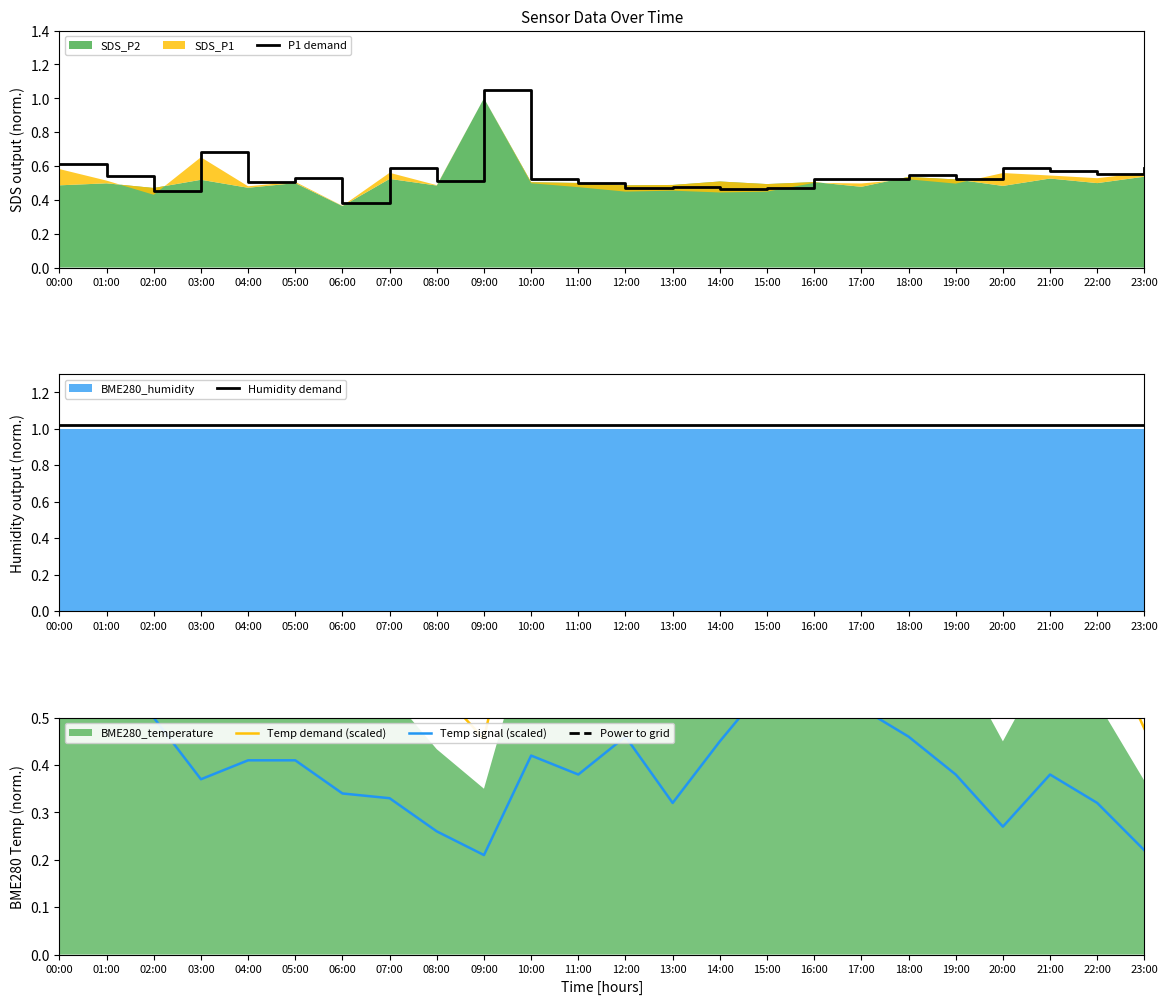

True or false: BME280_temperature has a value of 0.7 at 13:00.

True